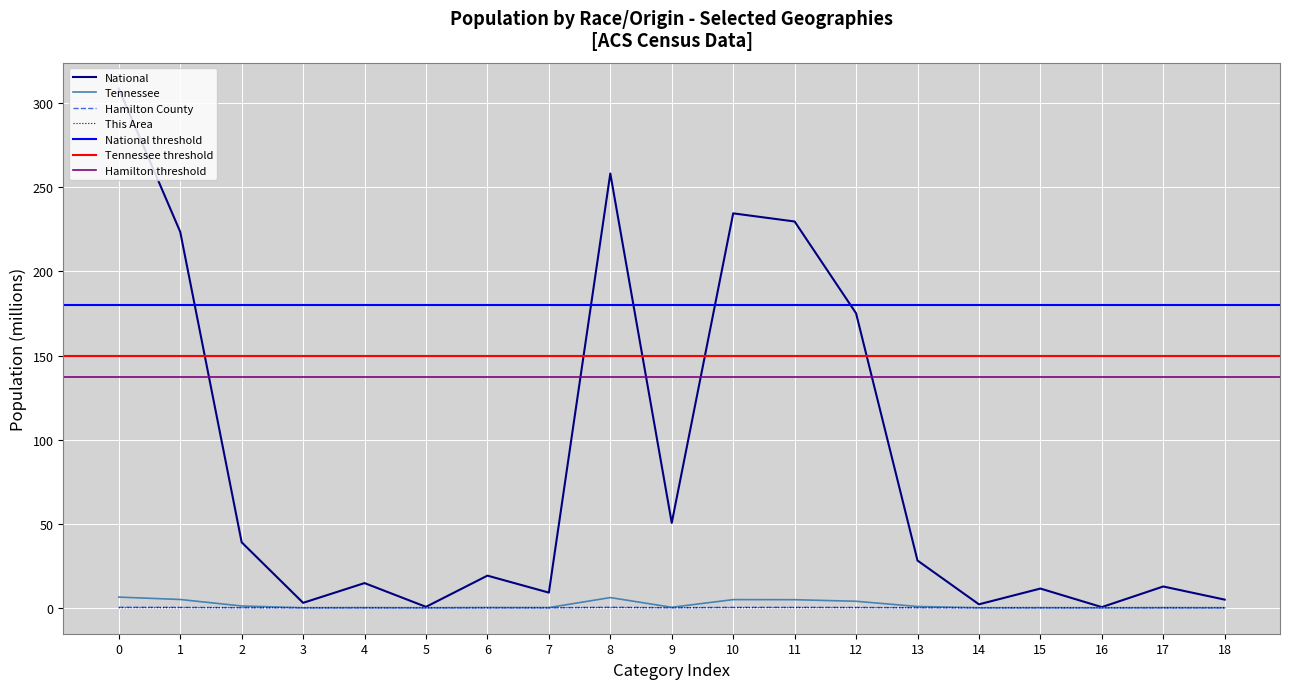

True or false: Hamilton County and Tennessee intersect in this chart.

False